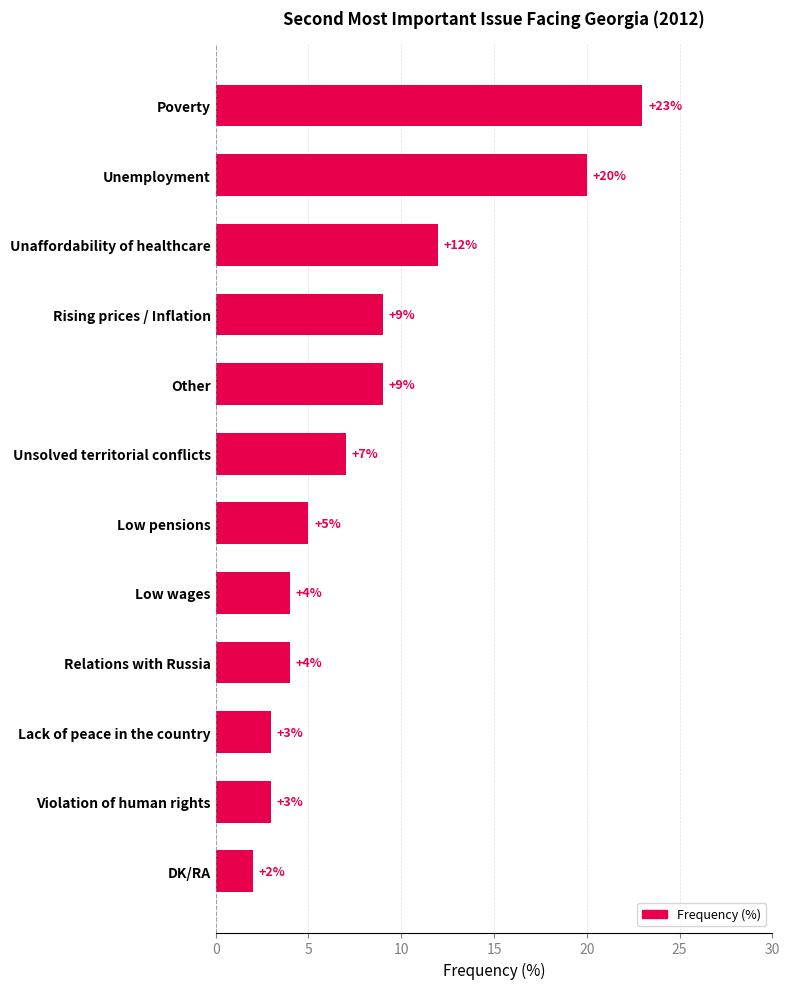

What is the label of the 9th bar from the bottom?

Rising prices / Inflation